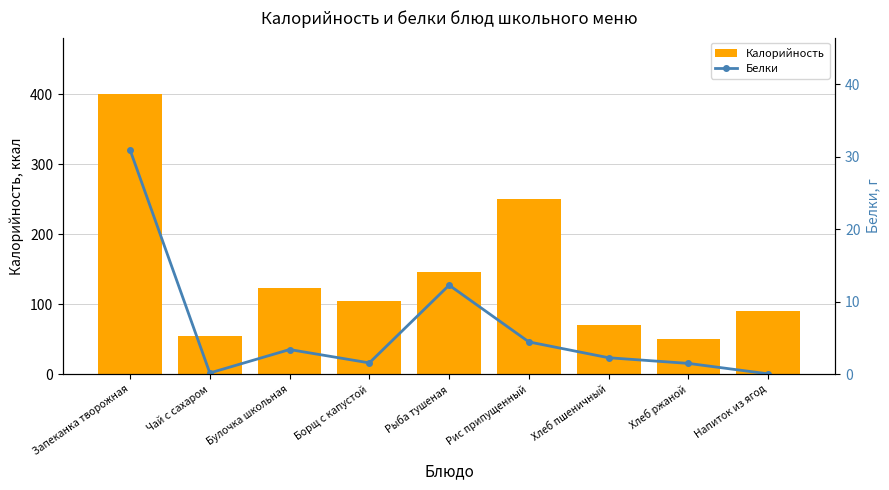

The value of Калорийность at Напиток из ягод is 147.8. True or false?

False